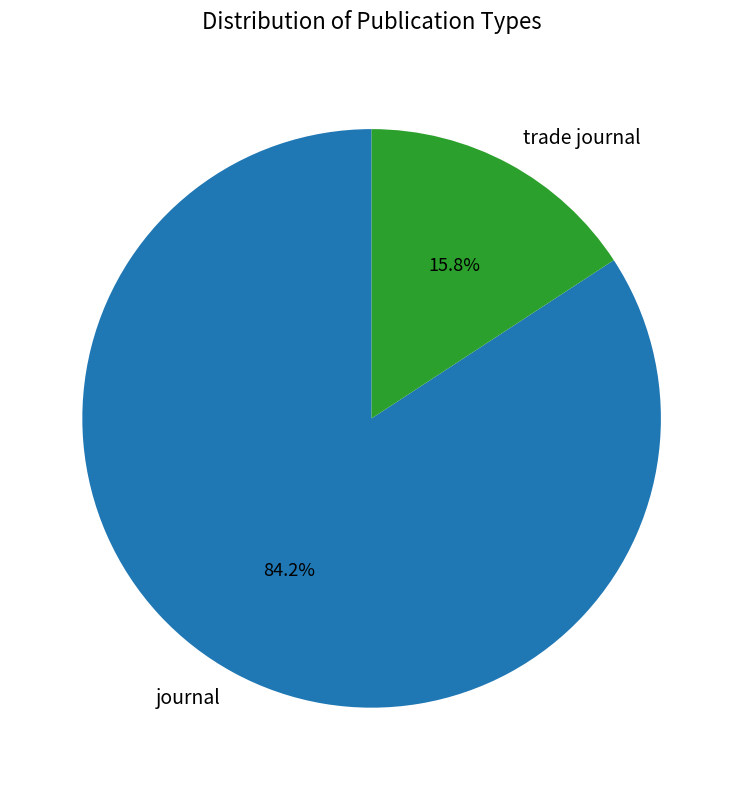

To the nearest percent, what is the average slice percentage?

50%